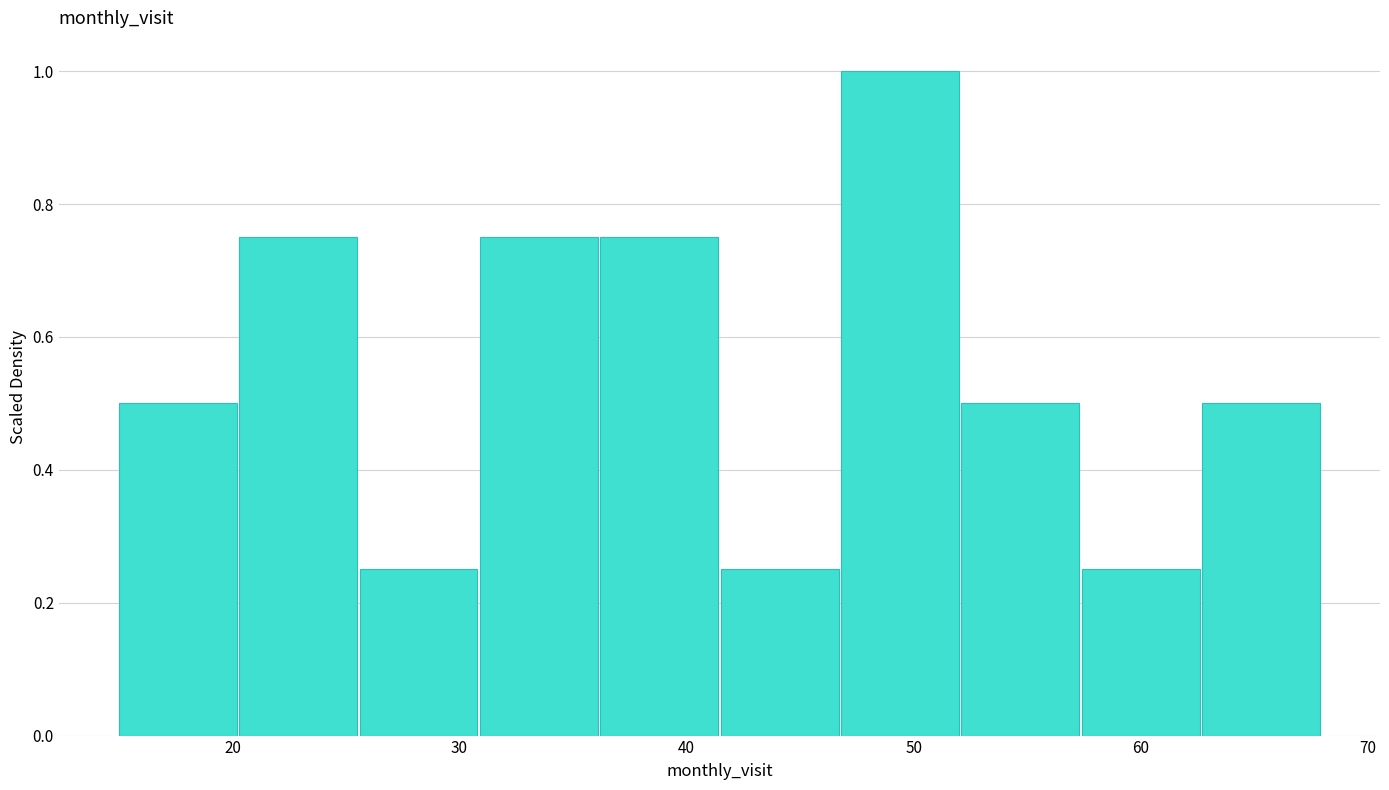

Which range on the x-axis has the tallest bar?

46.8 to 52.1